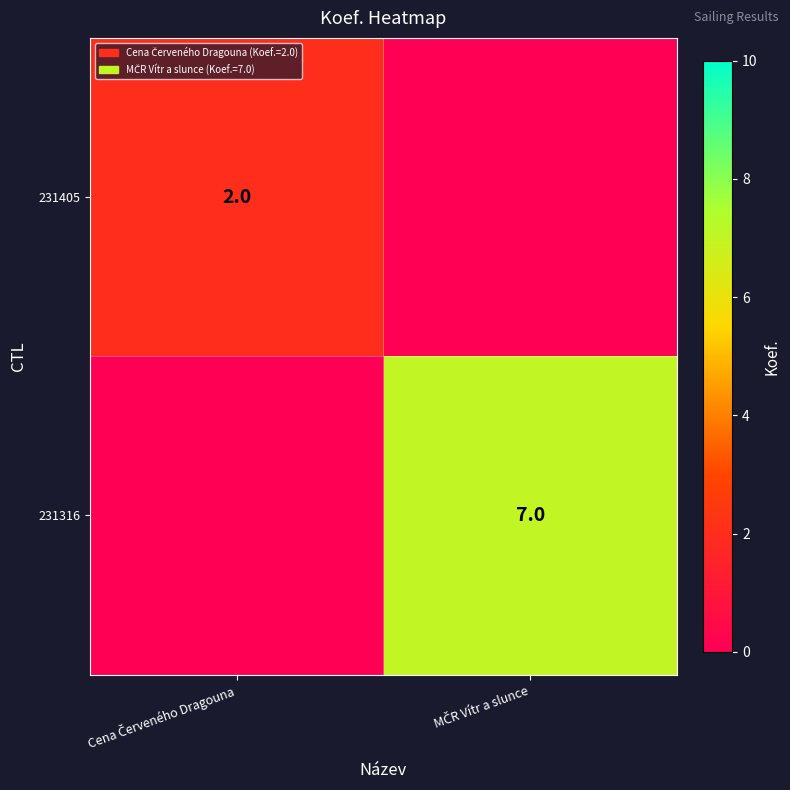

List the labels in order of 231316 value, largest first.

MČR Vítr a slunce, Cena Červeného Dragouna